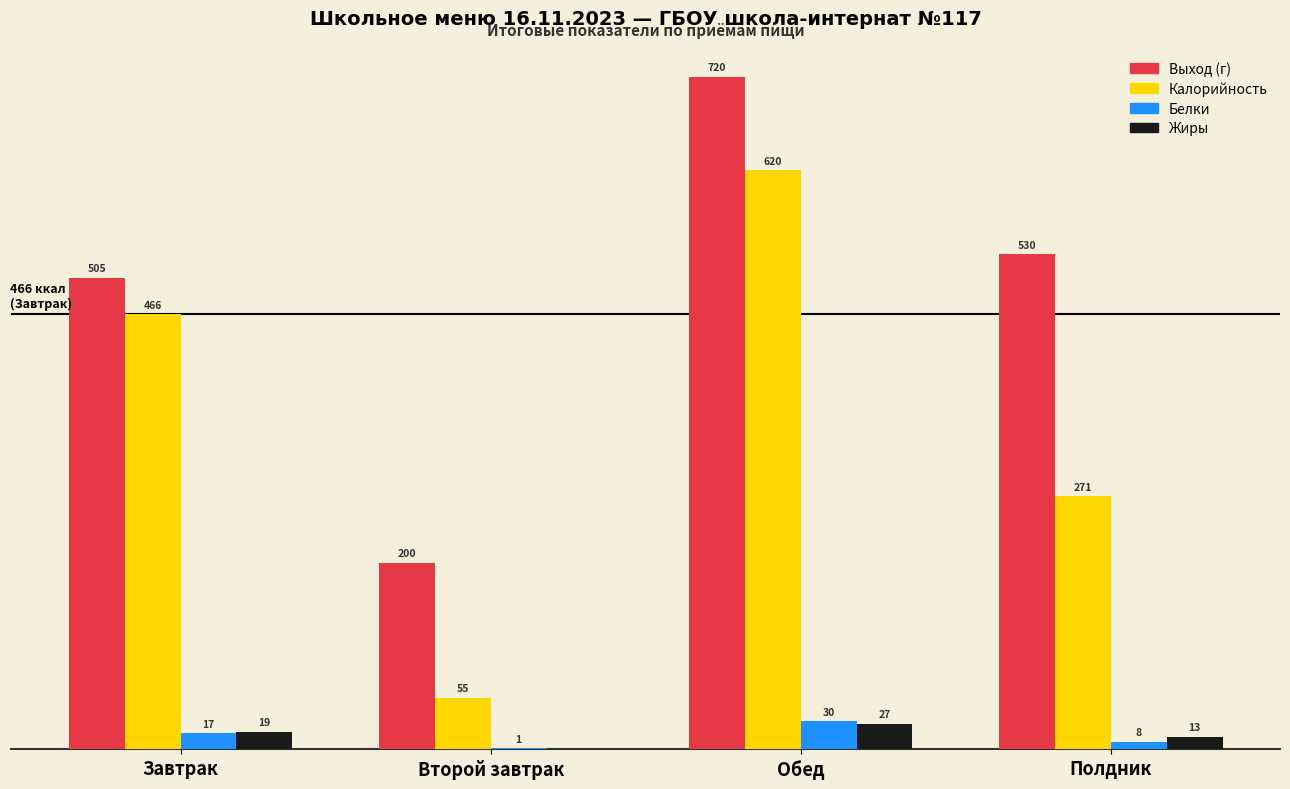

Which series changed the most between Второй завтрак and Обед?

Калорийность